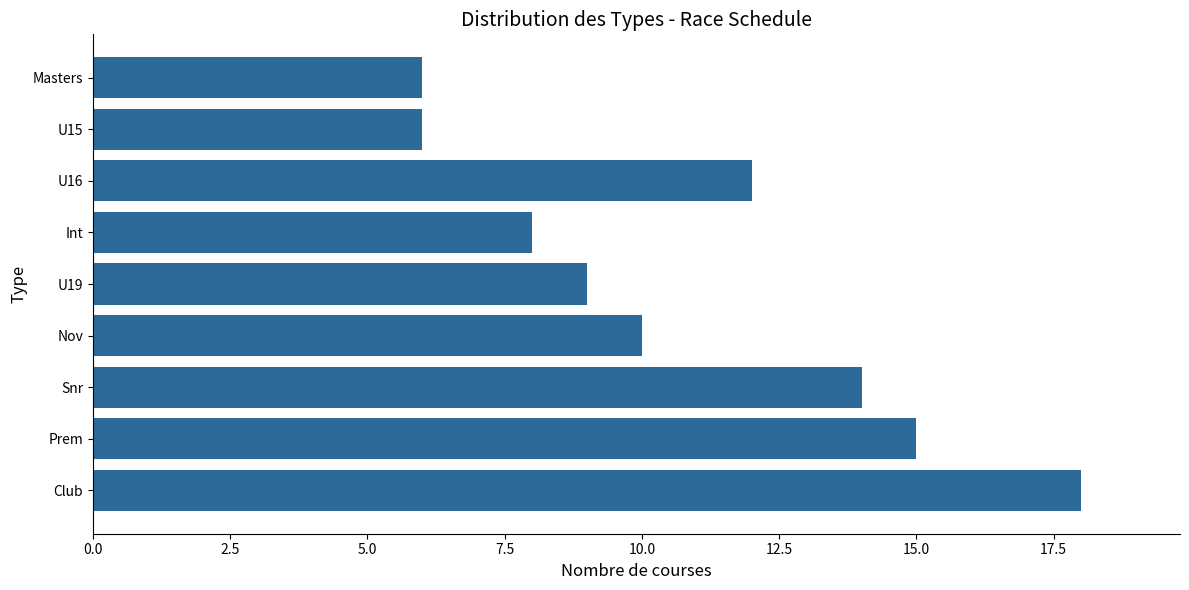

Reading bottom to top, transcribe all the data shown in this chart.

18	15	14	10	9	8	12	6	6